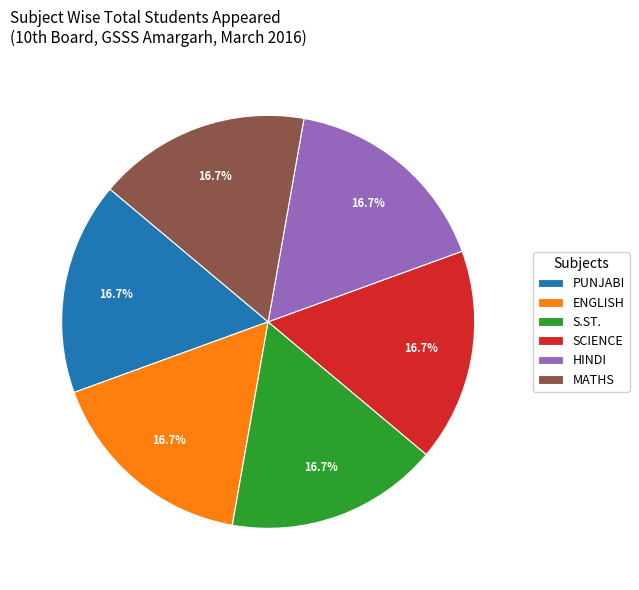

True or false: PUNJABI accounts for 28% of the total.

False